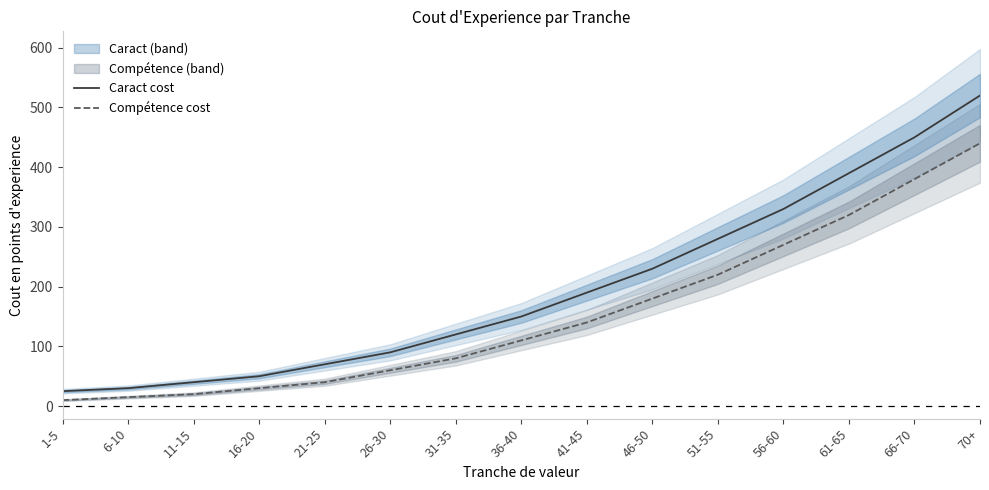

Which label corresponds to the largest value in the chart?

70+